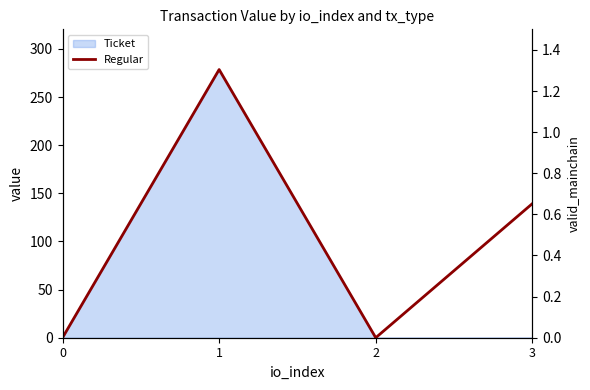

Between 2 and 1, which is larger?

1